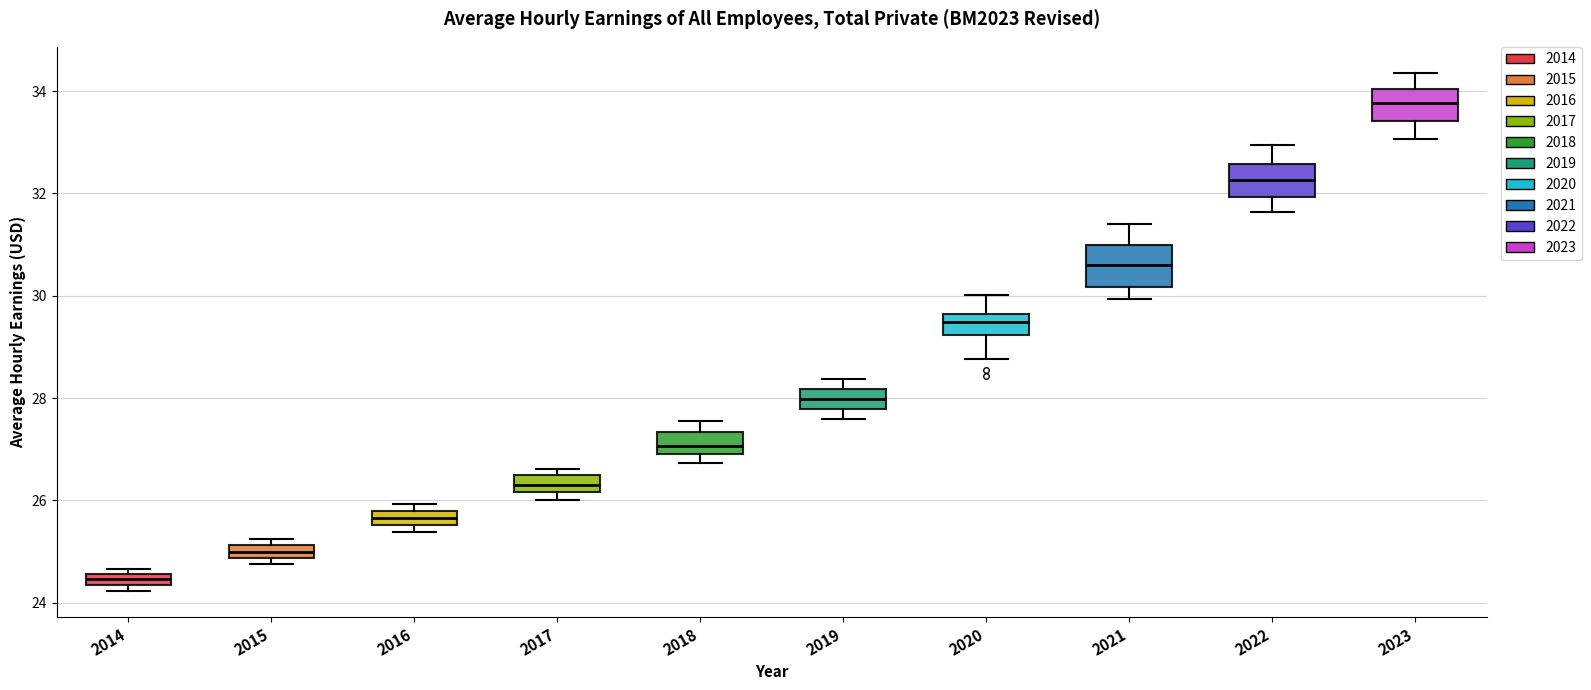

Where is the upper edge of the box at x = 2018 on the y-axis? The values are not printed on the chart, so give them approximately, as read against the axis.

27.4